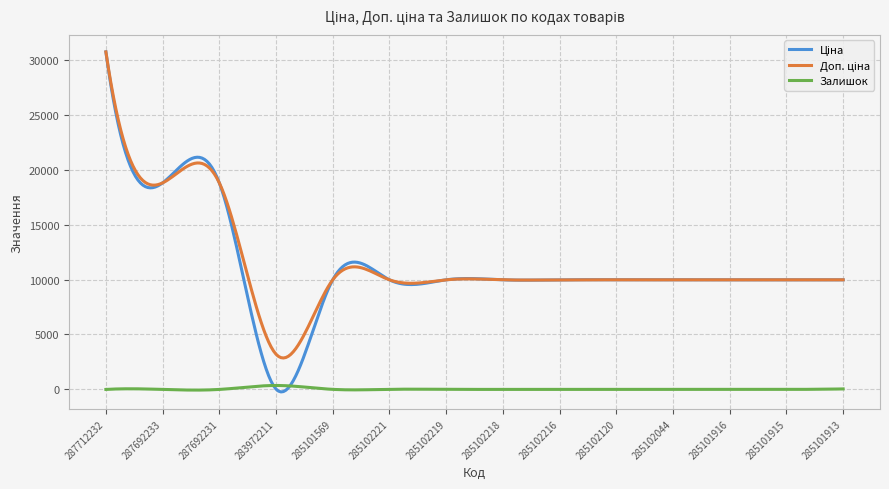

Which category has the lowest value in the Доп. ціна series?

283972211